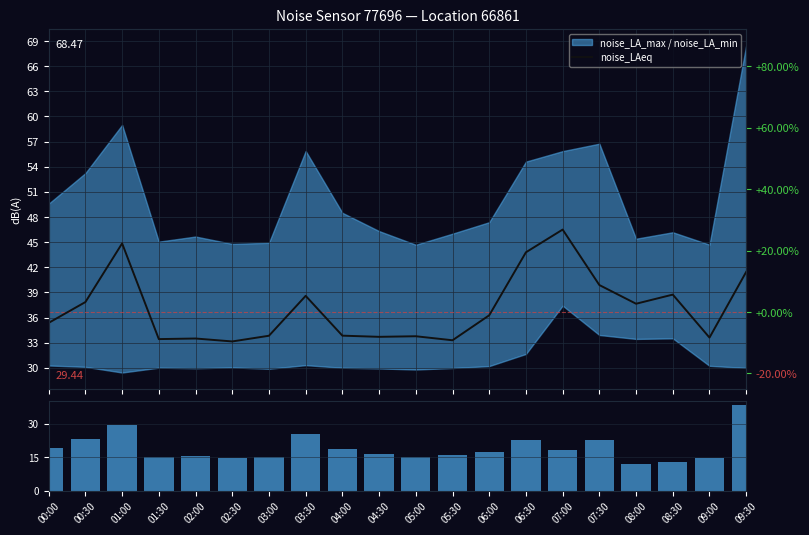

What is the minimum value shown in the chart?

12.0